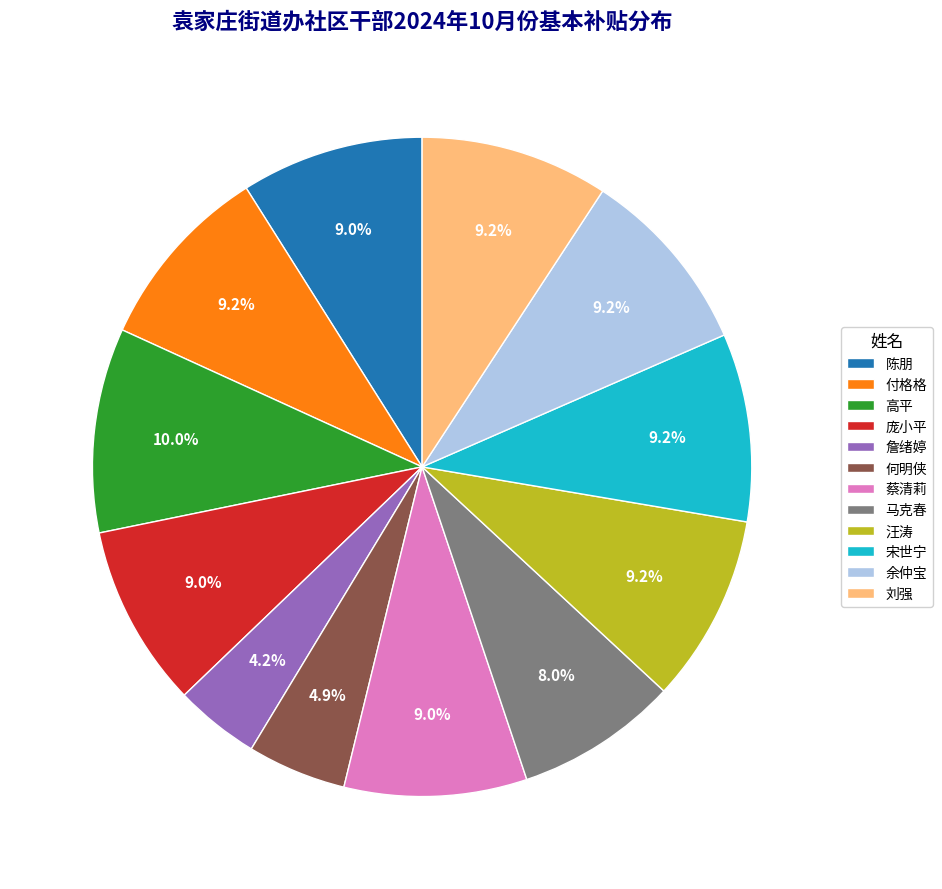

Which category has the biggest portion of the pie?

高平